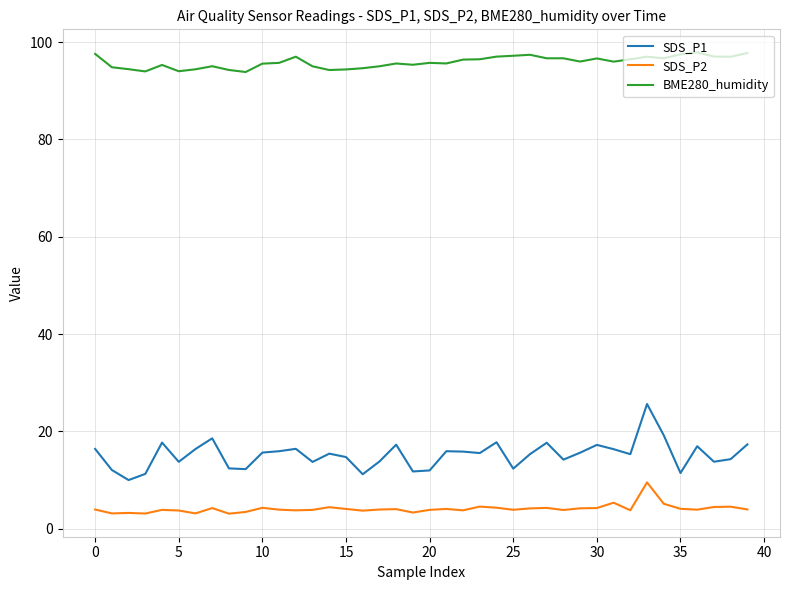

Which series has the largest total across all categories?

BME280_humidity